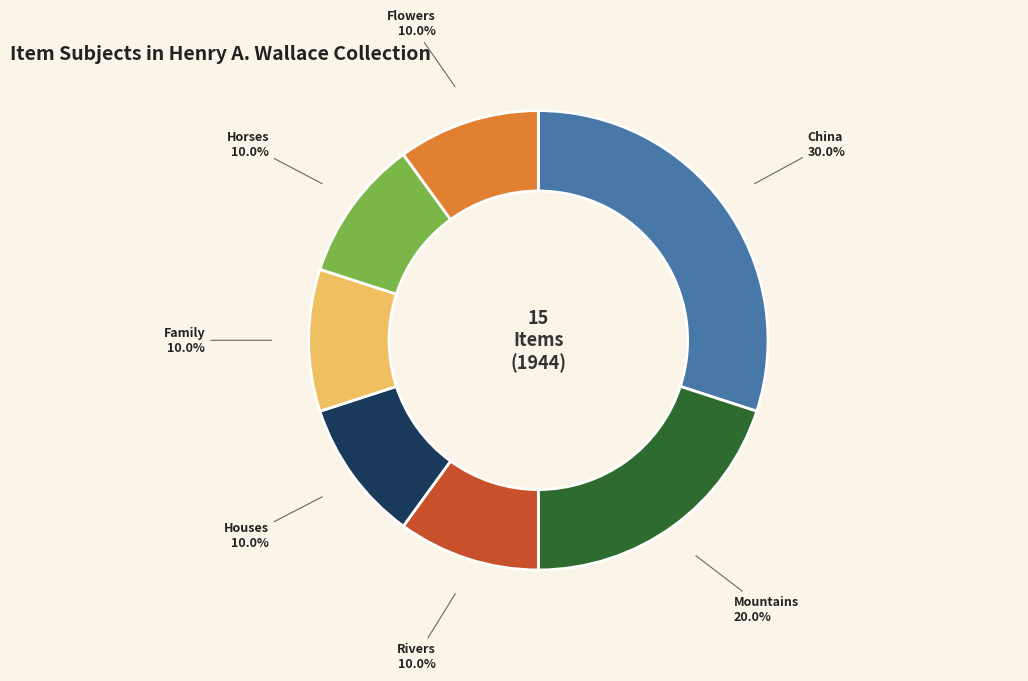

How much of the chart is everything except Houses?

90.0%